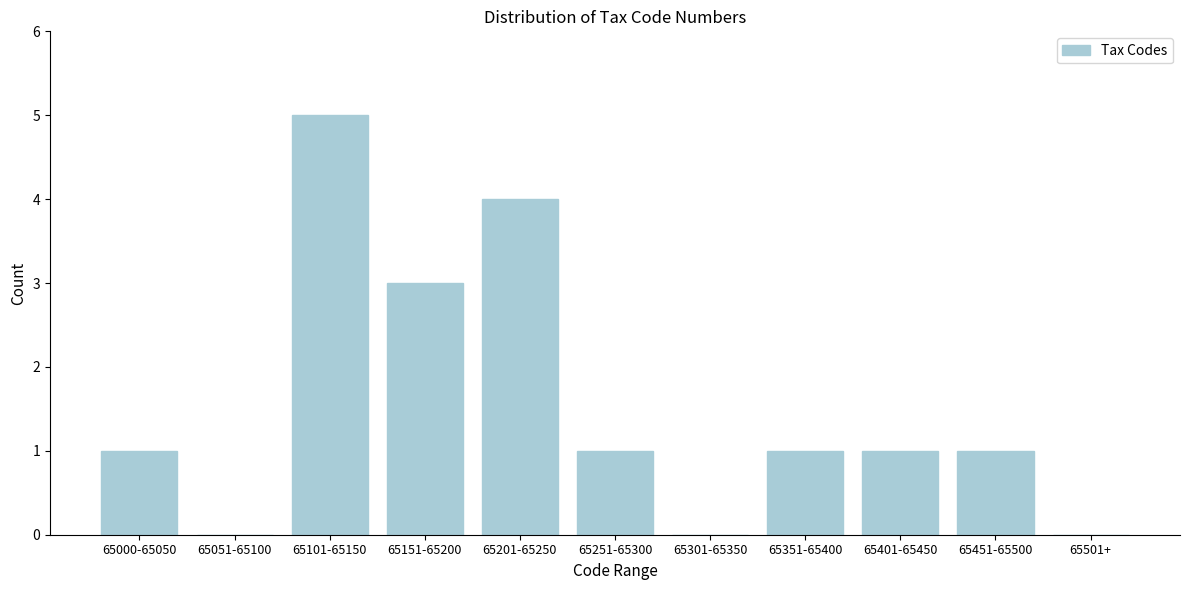

Reading right to left, transcribe all the data shown in this chart.

65501+=0	65451-65500=1	65401-65450=1	65351-65400=1	65301-65350=0	65251-65300=1	65201-65250=4	65151-65200=3	65101-65150=5	65051-65100=0	65000-65050=1